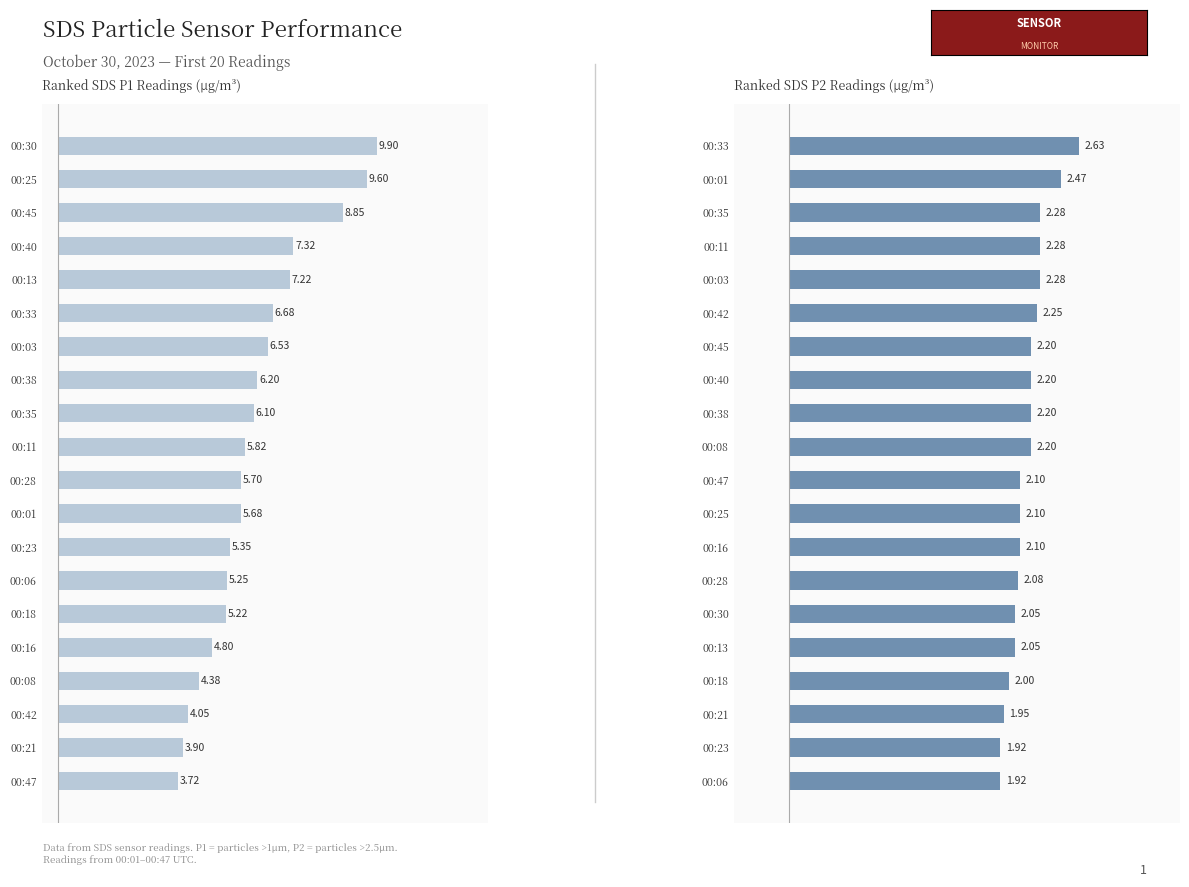

List the series in order of their peak value, highest first.

Ranked SDS P1 Readings (µg/m³), Ranked SDS P2 Readings (µg/m³)